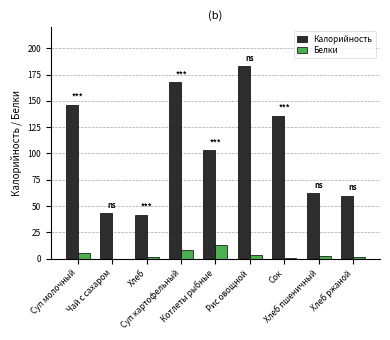

Which series has the largest total across all categories?

Калорийность